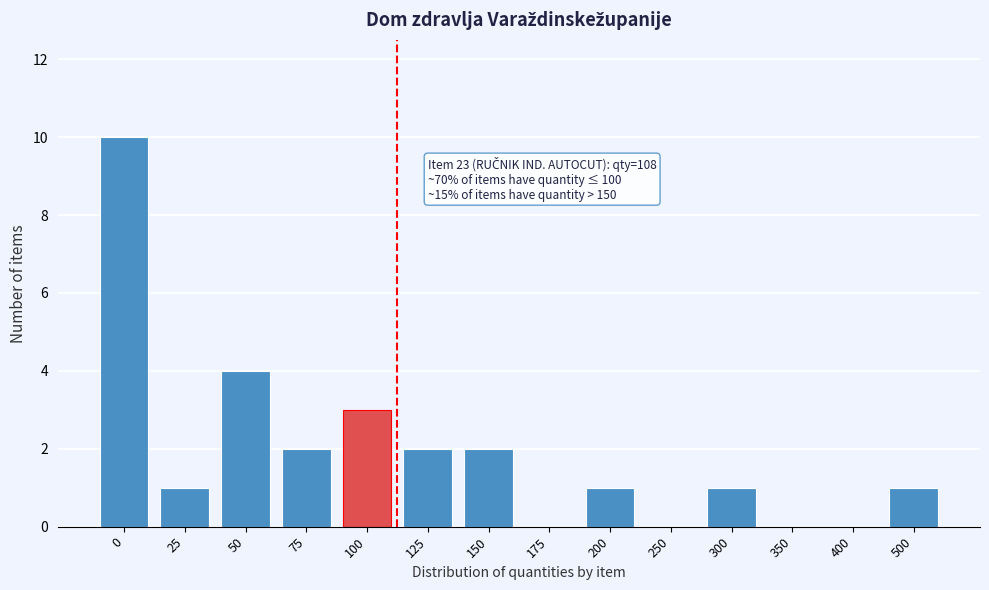

Reading right to left, list all the values displayed in this chart.

500=1	400=0	350=0	300=1	250=0	200=1	175=0	150=2	125=2	100=3	75=2	50=4	25=1	0=10